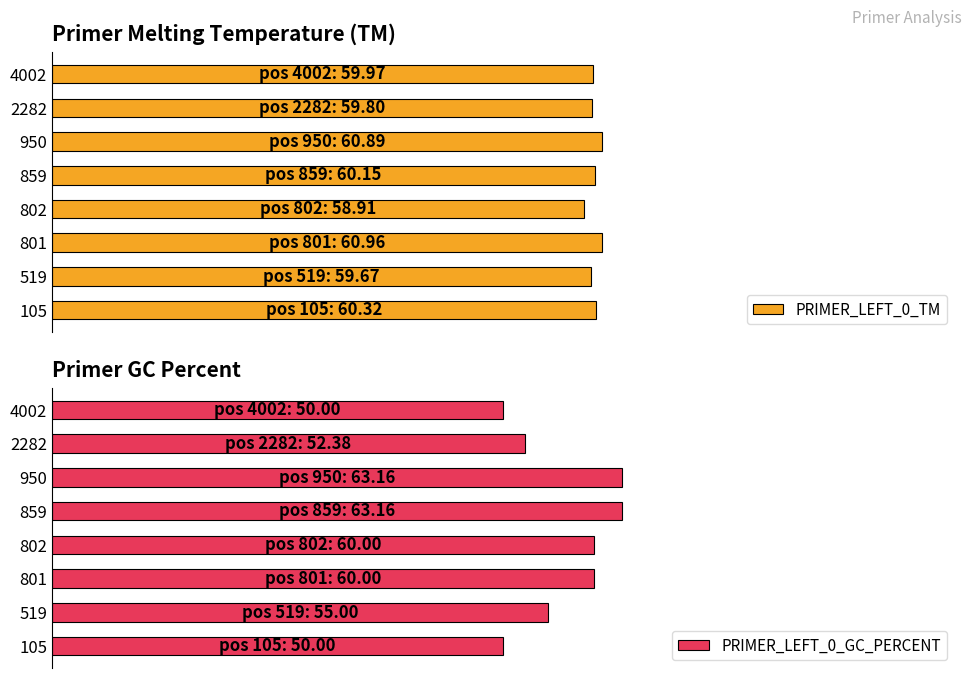

Rank the series at 802 from lowest to highest value.

PRIMER_LEFT_0_TM, PRIMER_LEFT_0_GC_PERCENT